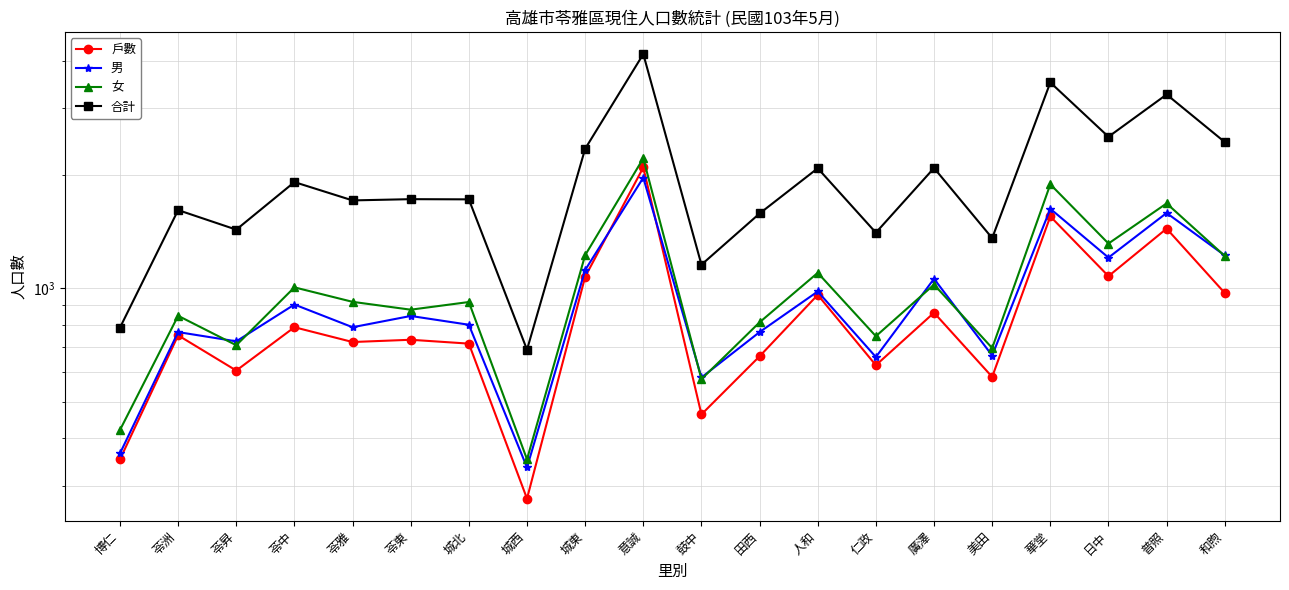

What is the sum of the 女 values at 城西 and 美田?

1046